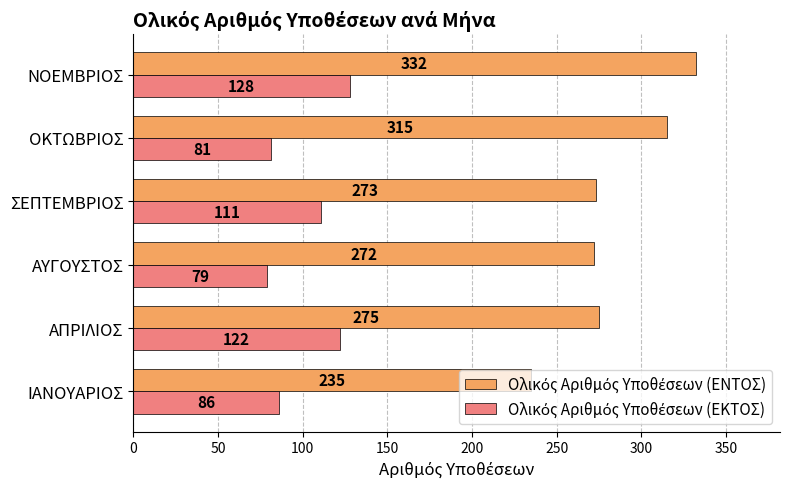

What is the difference between the highest and lowest values at ΑΠΡΙΛΙΟΣ?

153